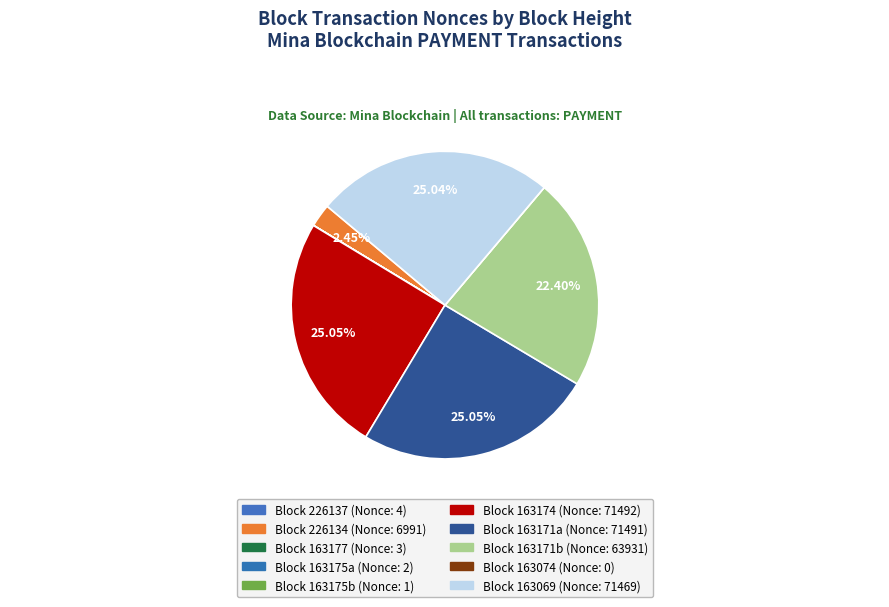

Which category has the smallest portion of the pie?

163074